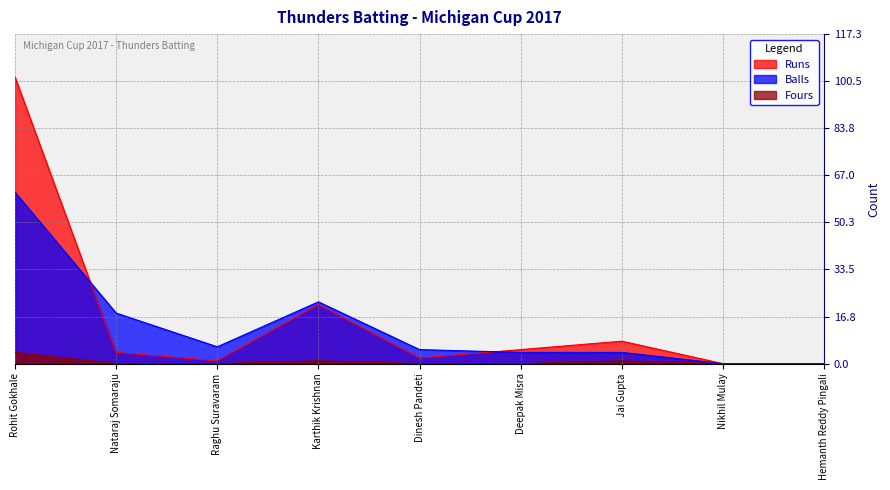

Which series has the largest total across all categories?

Runs